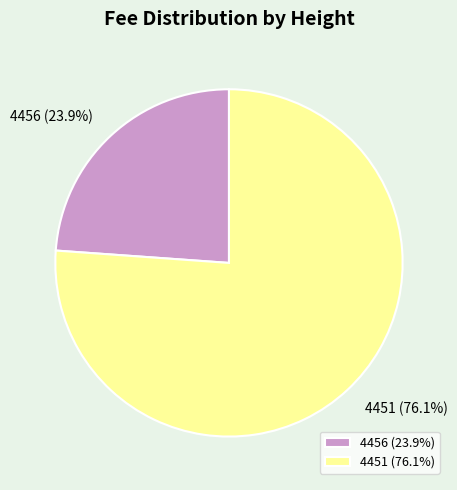

To the nearest percent, what is the difference between the 4456 and 4451 slice percentages?

52%